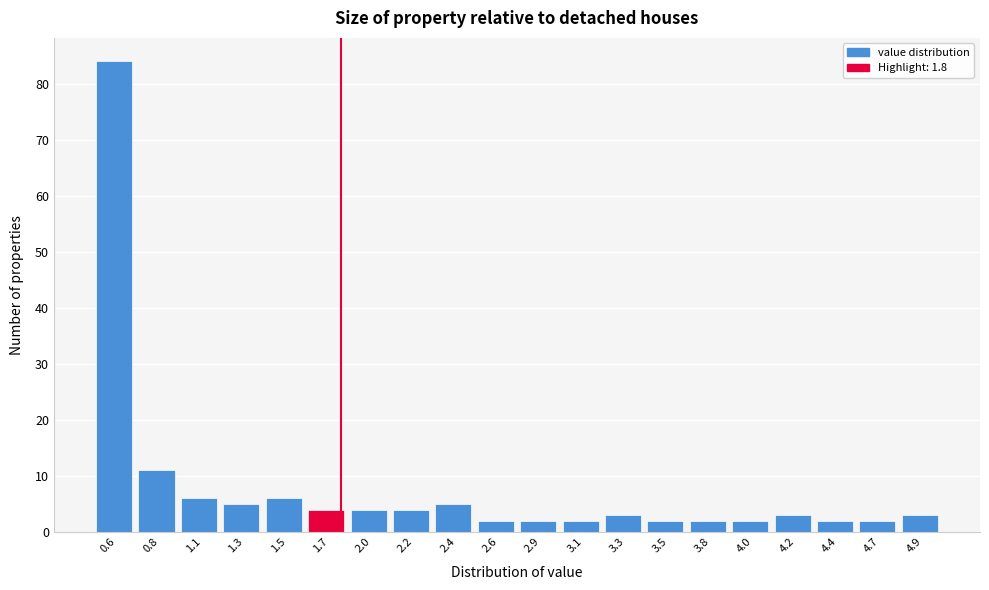

What is the height of the bar covering 4.775 to 5.000 on the x-axis? Neither the bar edges nor the heights are printed on the chart, so give them approximately, as read against the axes.

3